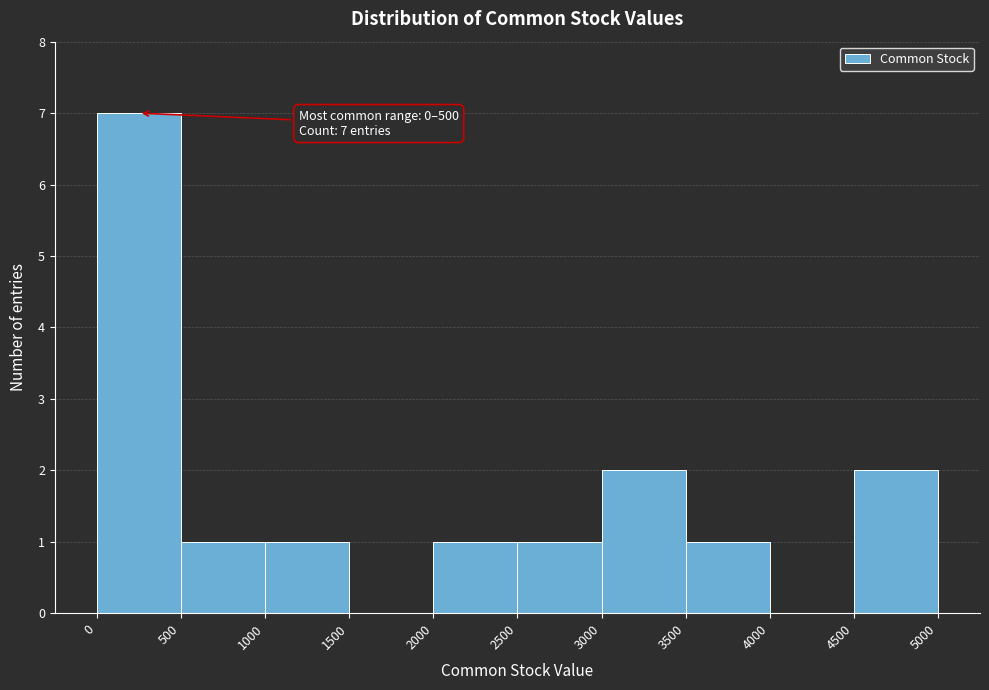

Which range on the x-axis has the tallest bar?

0 to 500